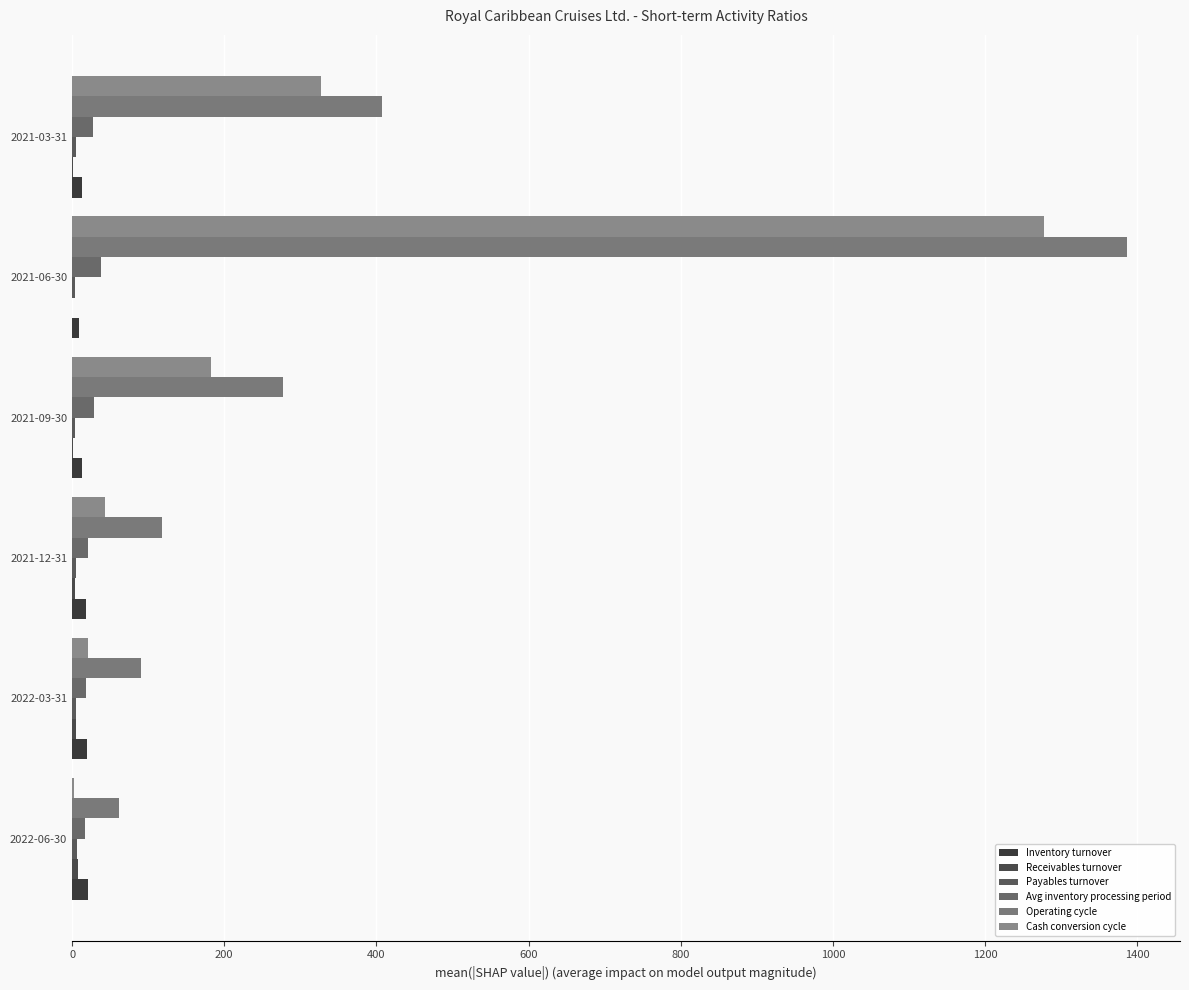

How many values in the Inventory turnover series exceed 17?

3